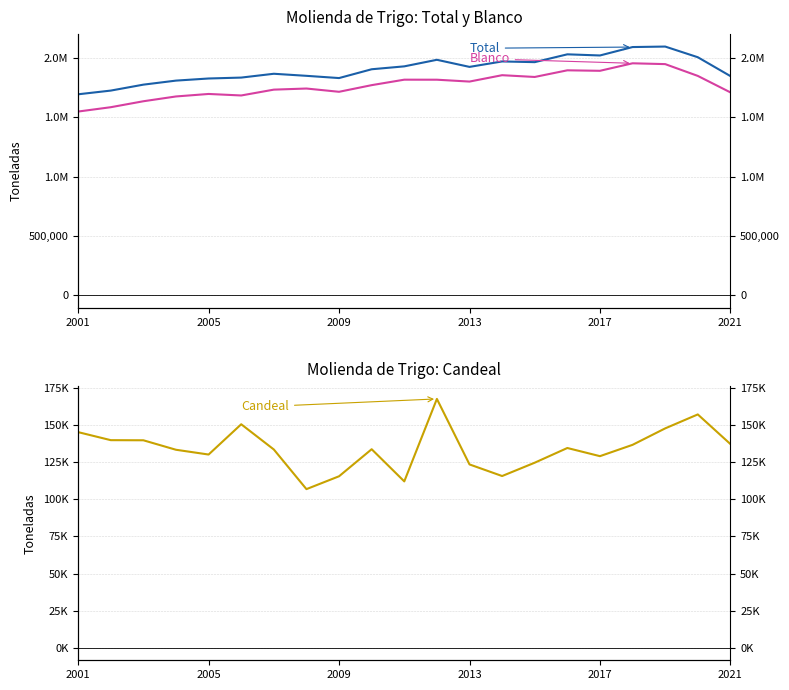

Between 2021 and 2013, which is larger?

2013